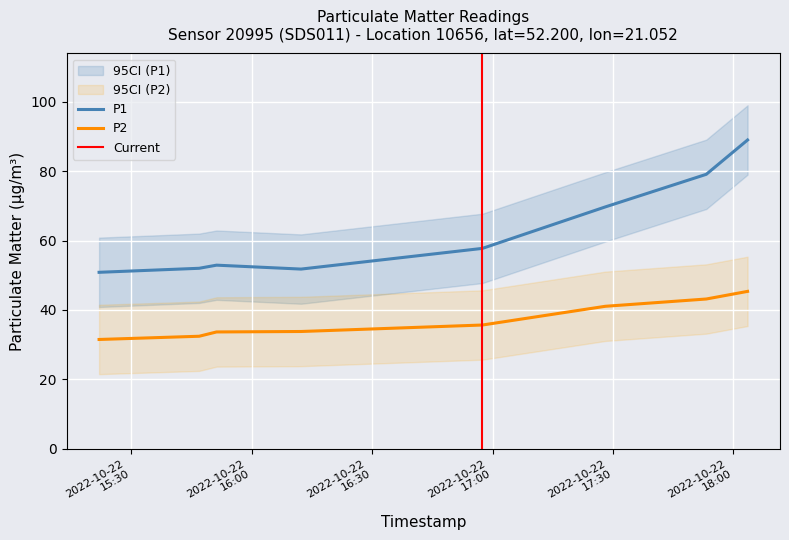

What is the value of the P2 point at the 6th from the left?

41.1